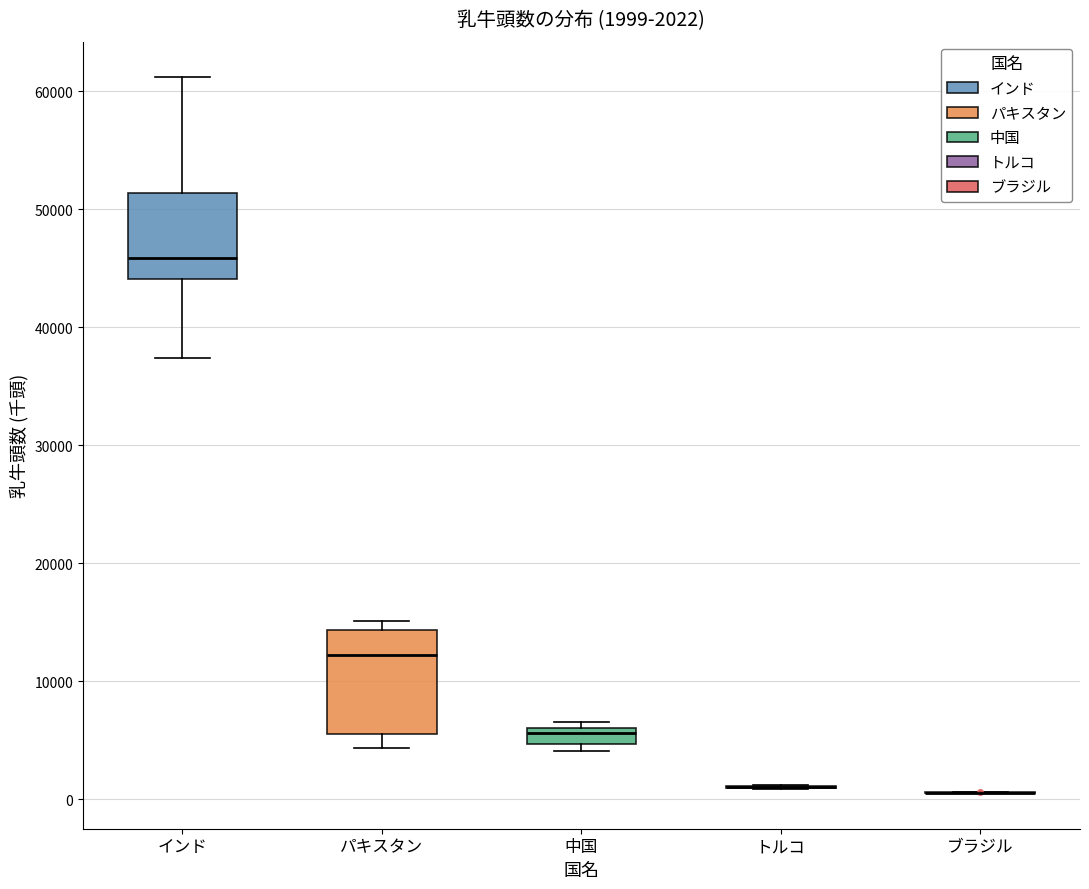

Comparing the boxes themselves (not the whiskers), which one is the tallest?

パキスタン